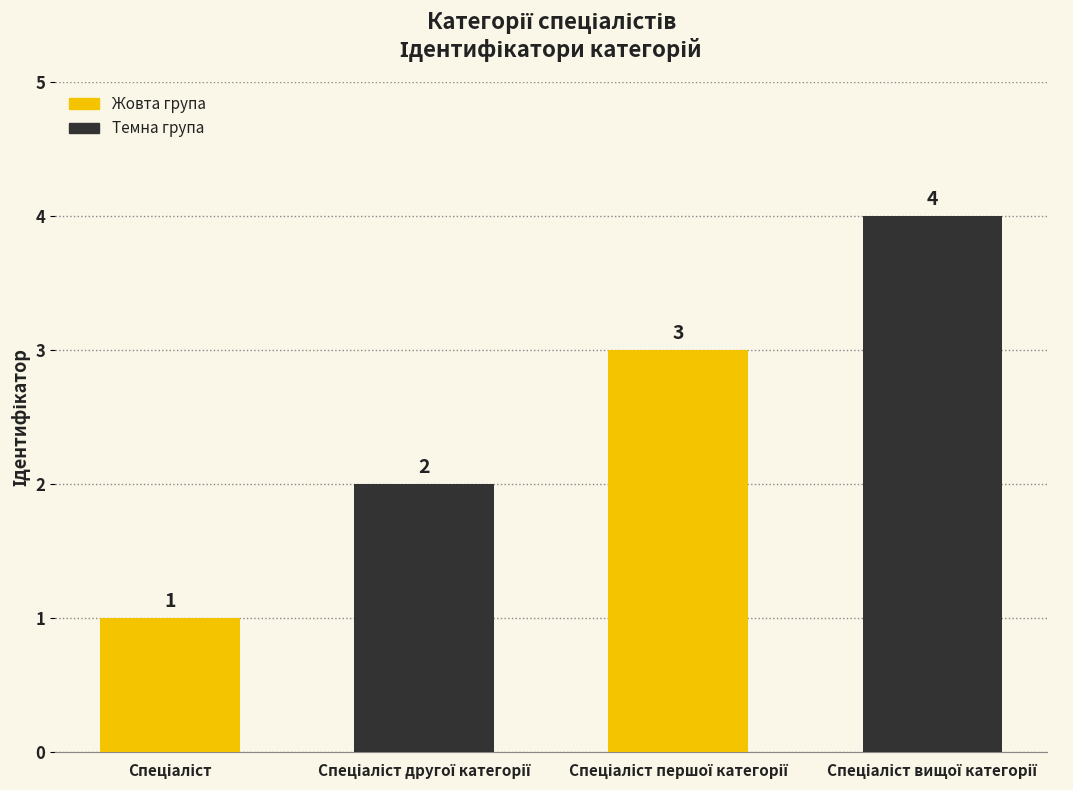

How many values are between 2 and 4?

3